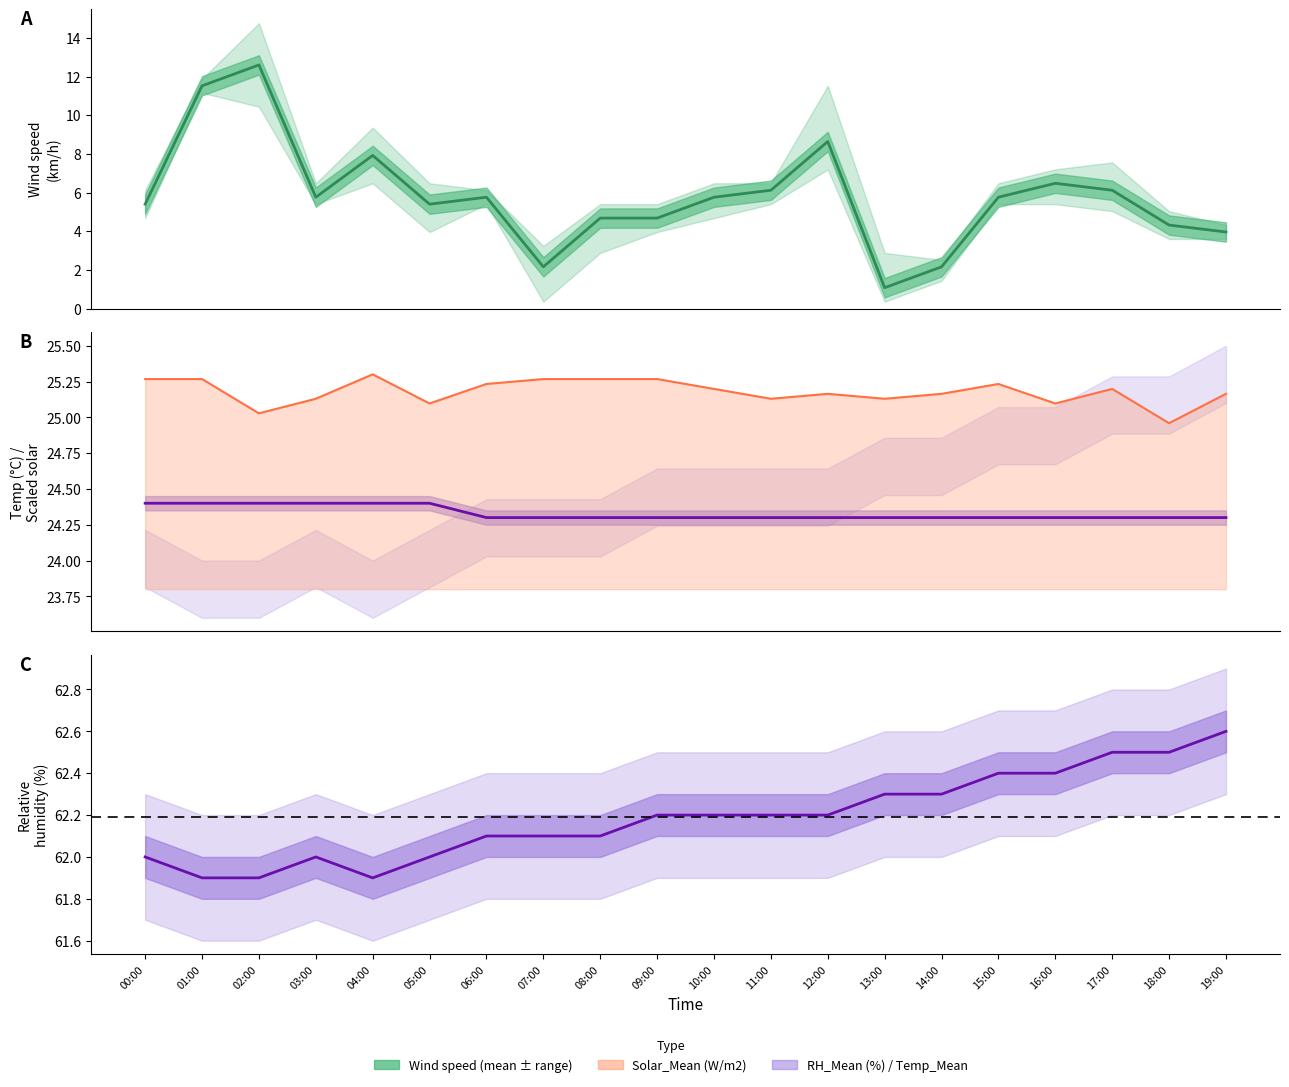

At which category is the sum across all series the highest?

02:00